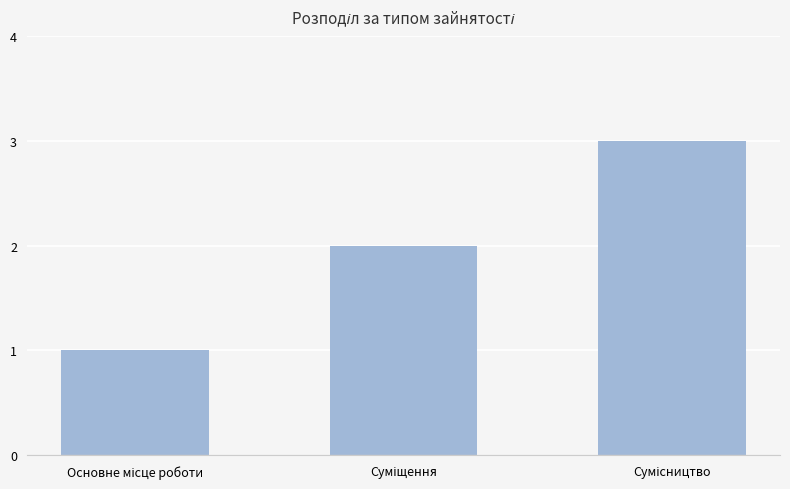

What is the sum of all values?

6